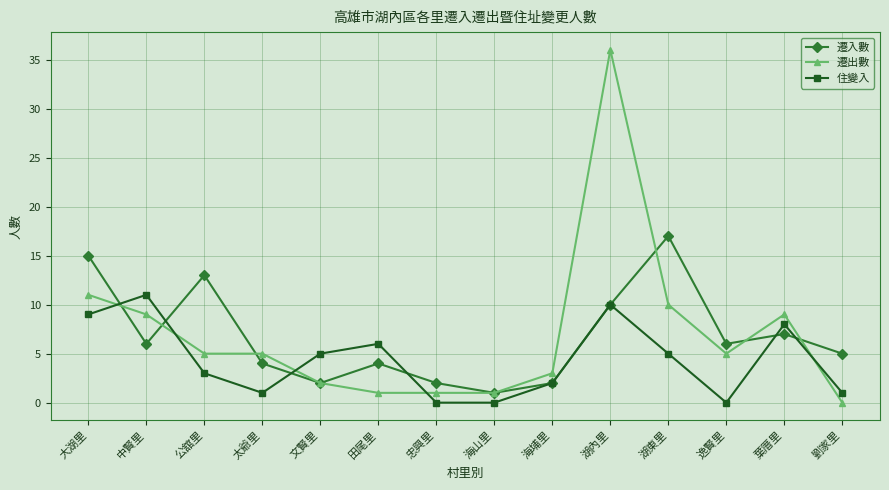

At which label is 遷出數 closest to 18?

大湖里